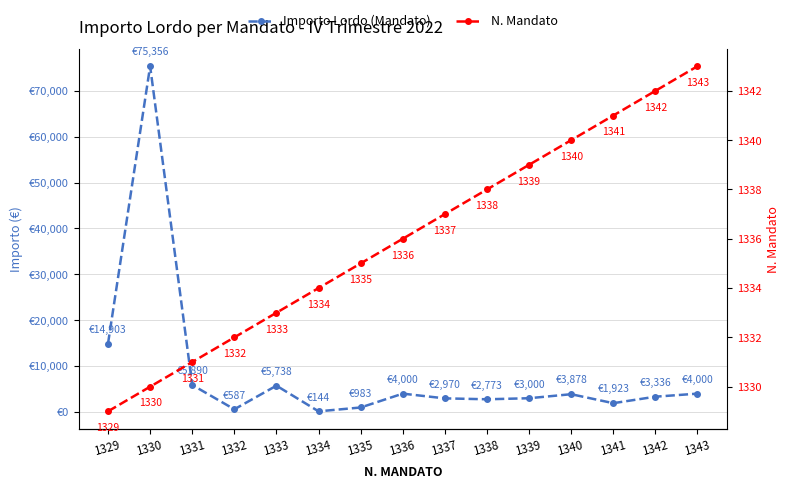

How many lines are shown in the chart?

2